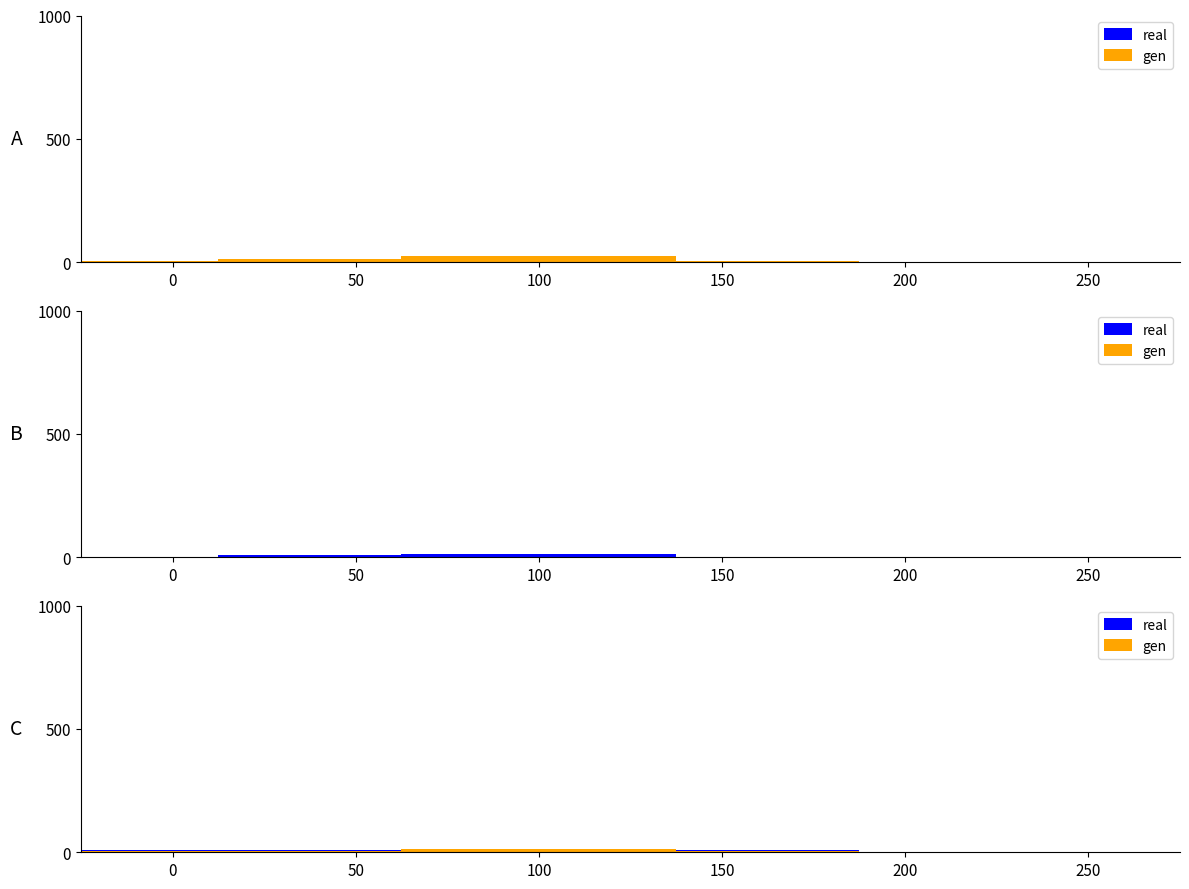

How many positive values does the real series have?

4